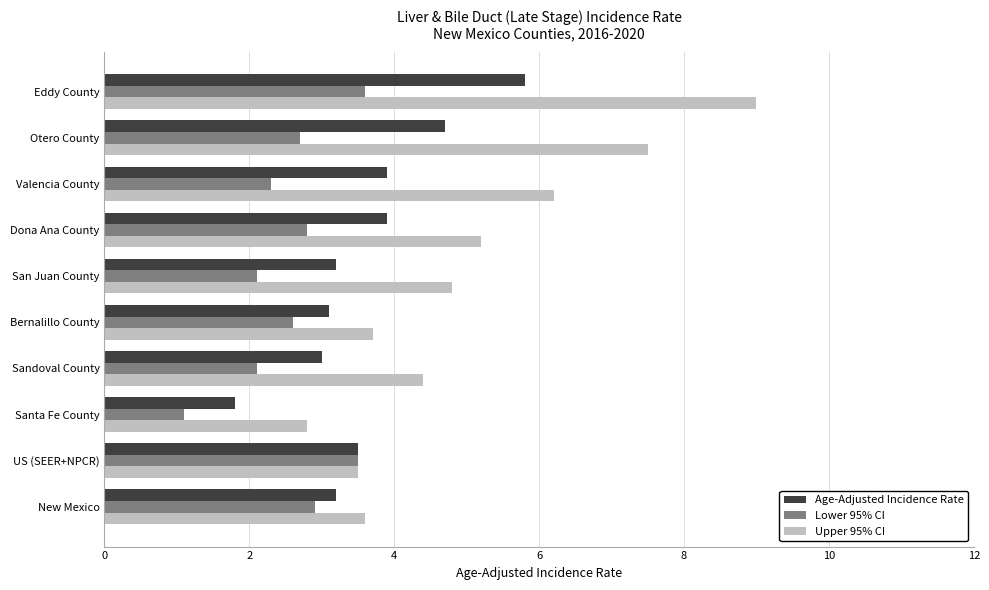

What is the approximate value of Upper 95% CI at San Juan County?

4.8